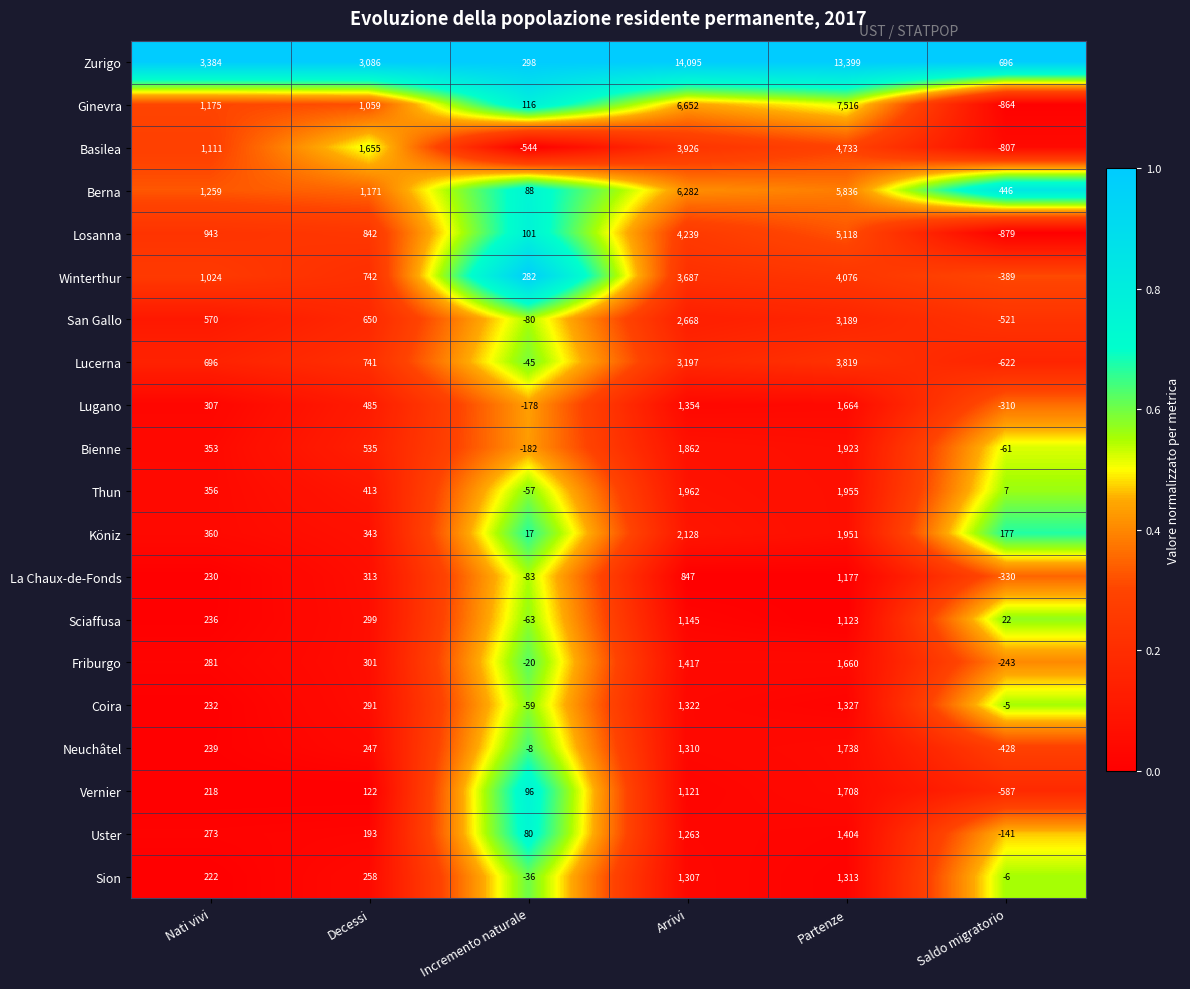

What is the spread (max minus min) of values at Incremento naturale?

842